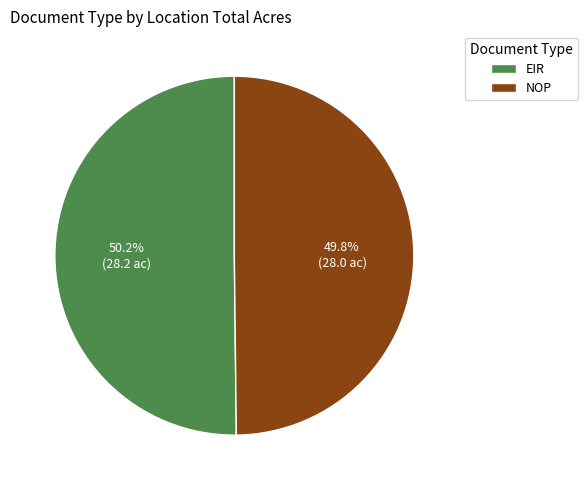

Count the number of slices in the pie.

2